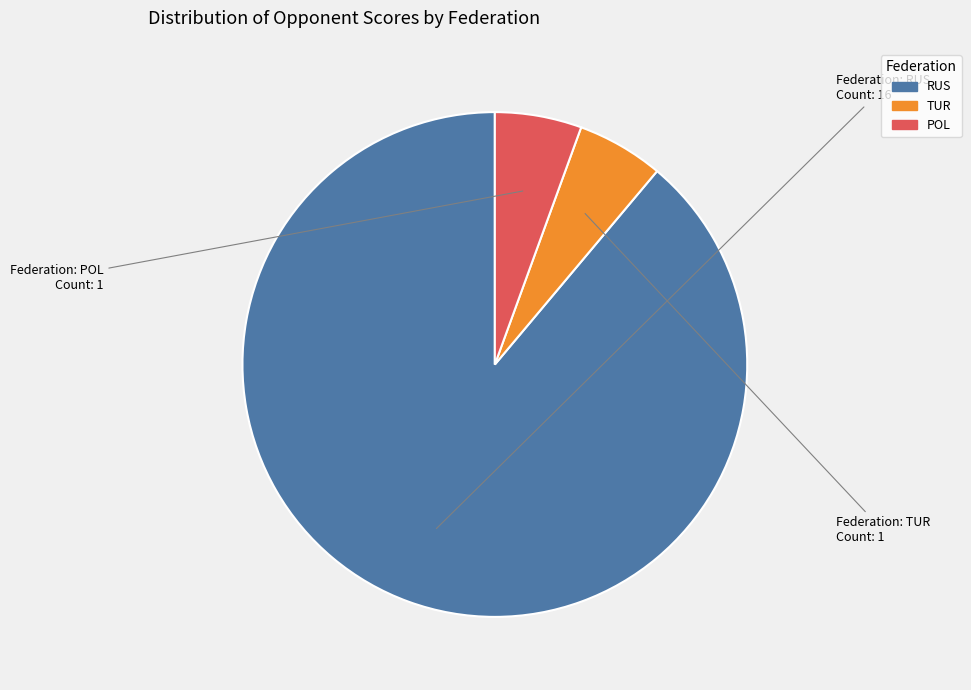

True or false: RUS accounts for 1% of the total.

False